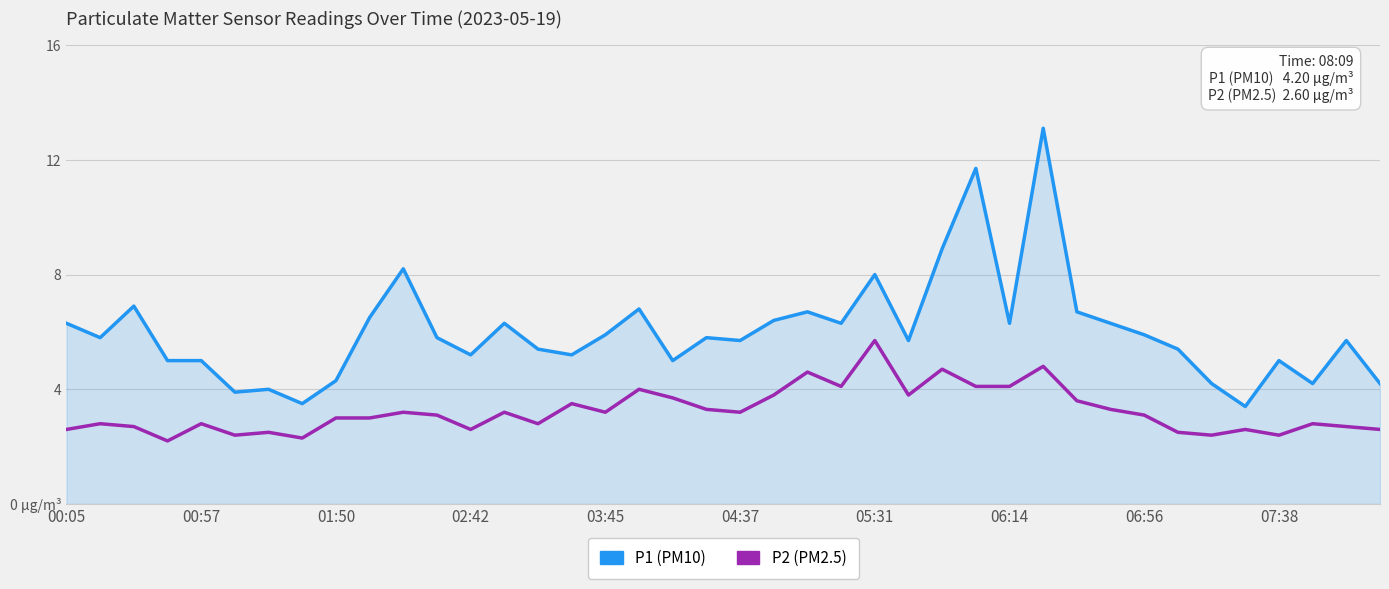

What is the maximum value shown in the chart?

13.1